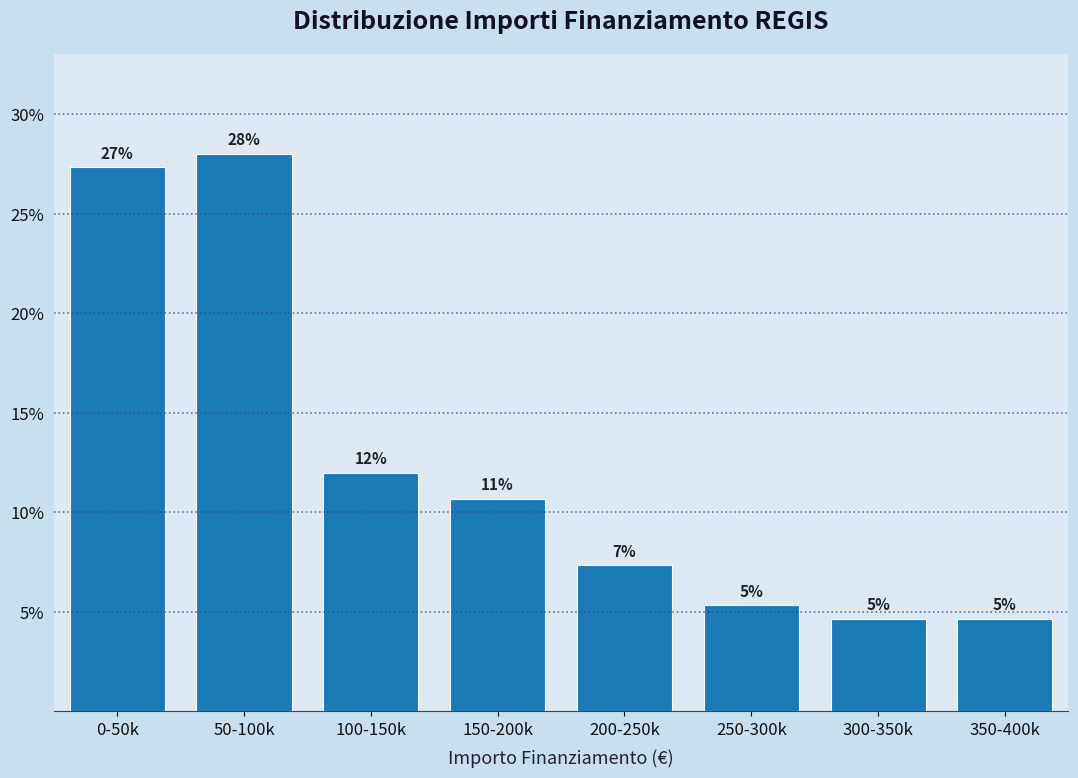

How many bars are there in total?

8